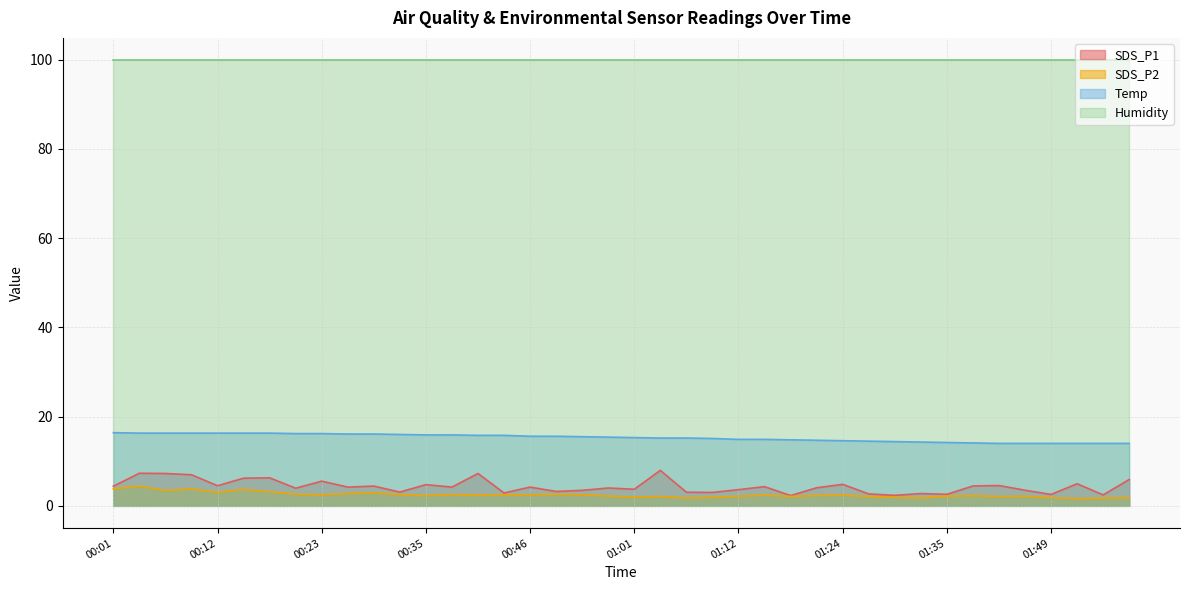

Which series has the widest spread of values?

SDS_P1